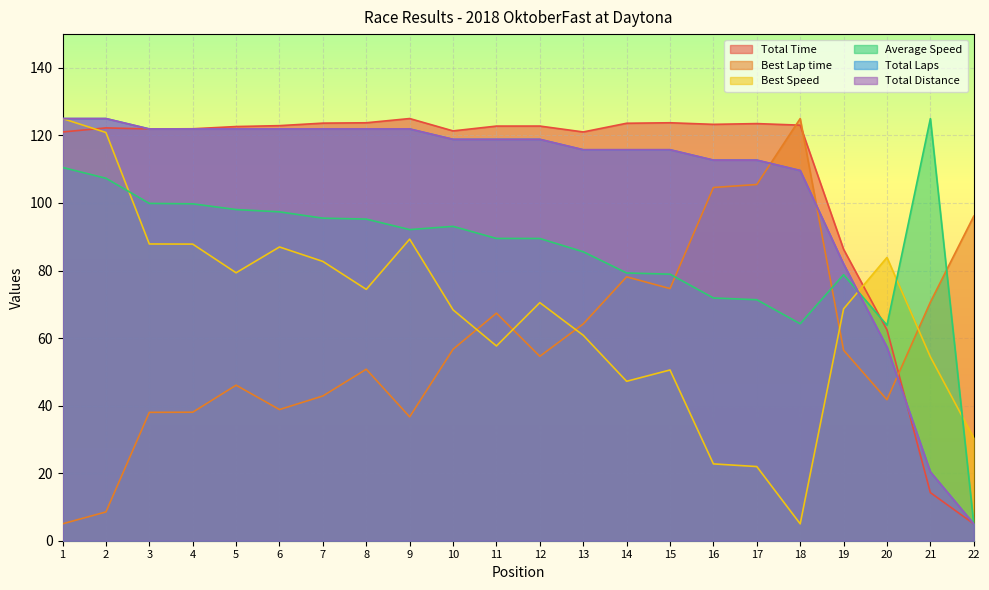

What is the value of the Best Speed point at the 4th from the left?

87.8